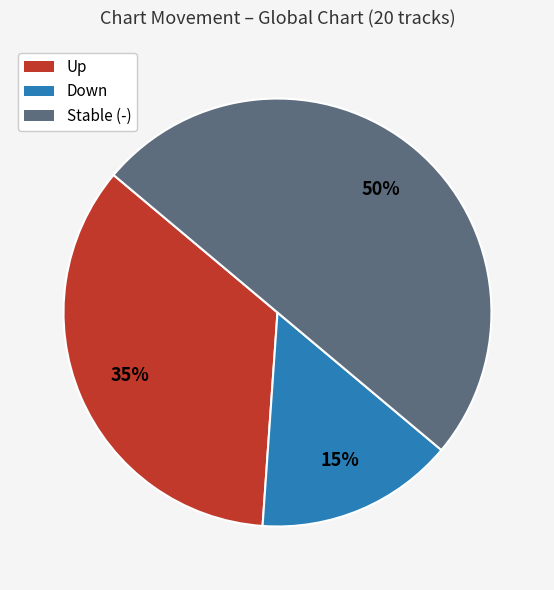

To the nearest percent, what is the difference between the largest and smallest slice percentages?

35%